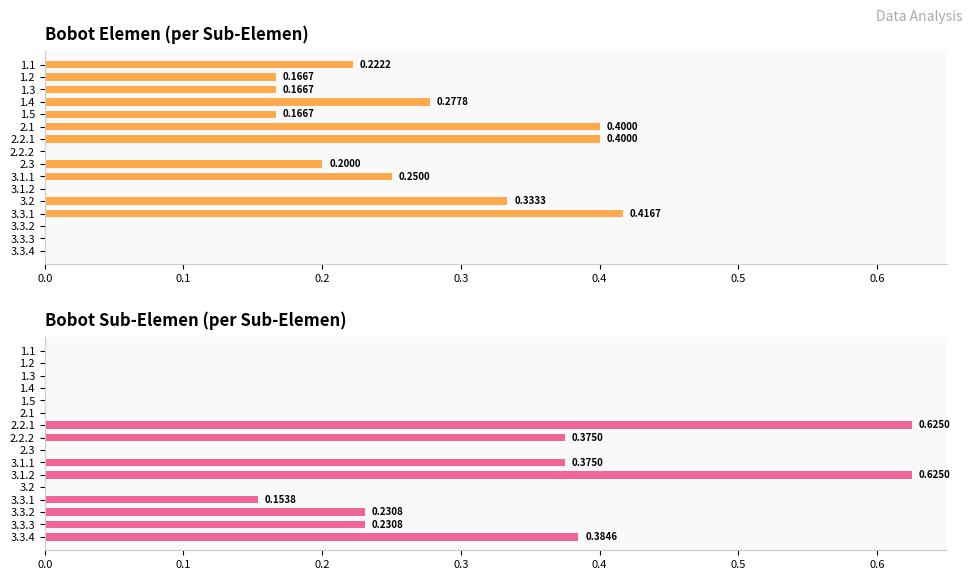

What is the greatest value displayed?

0.6